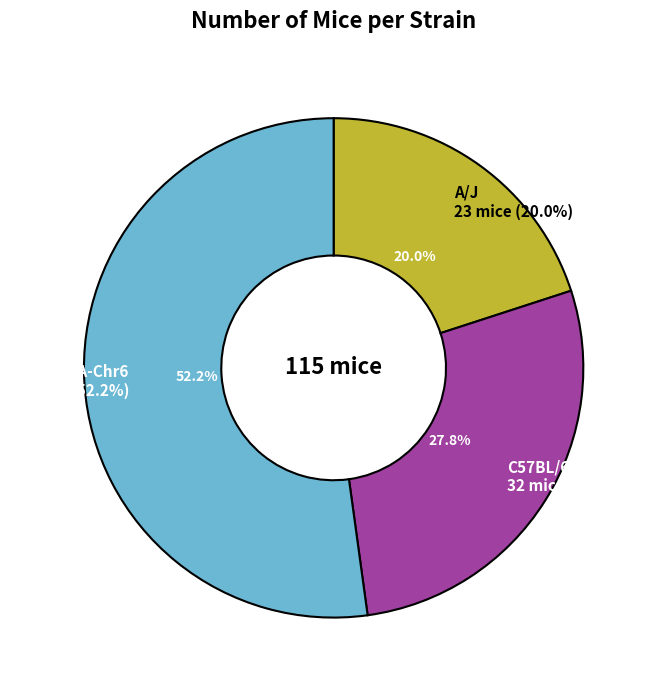

True or false: A/J accounts for 6% of the total.

False